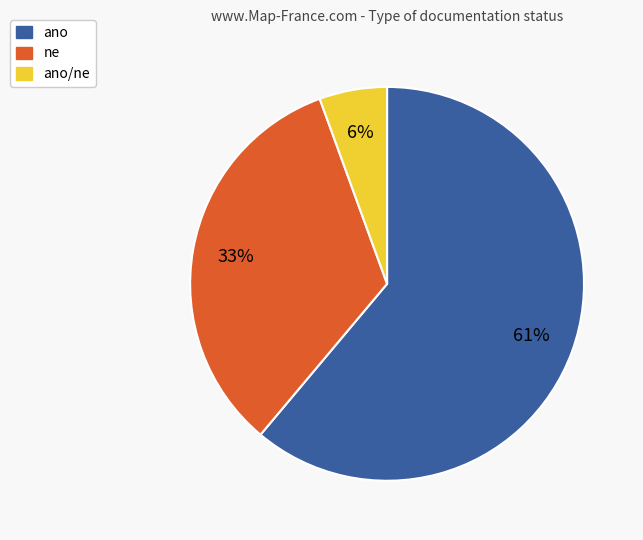

To the nearest percent, what is the average slice percentage?

33%